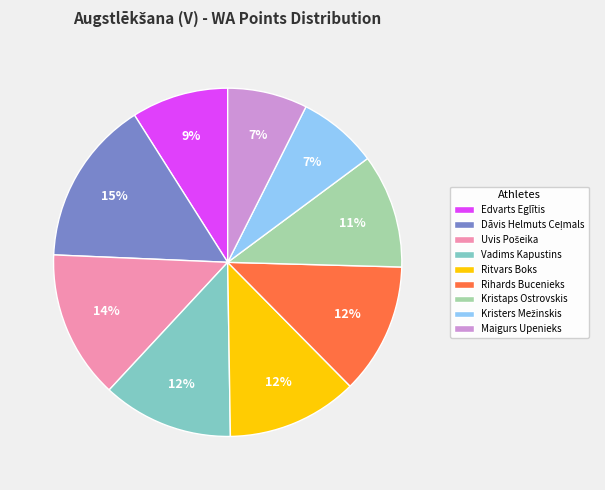

Does any single category account for the majority?

No